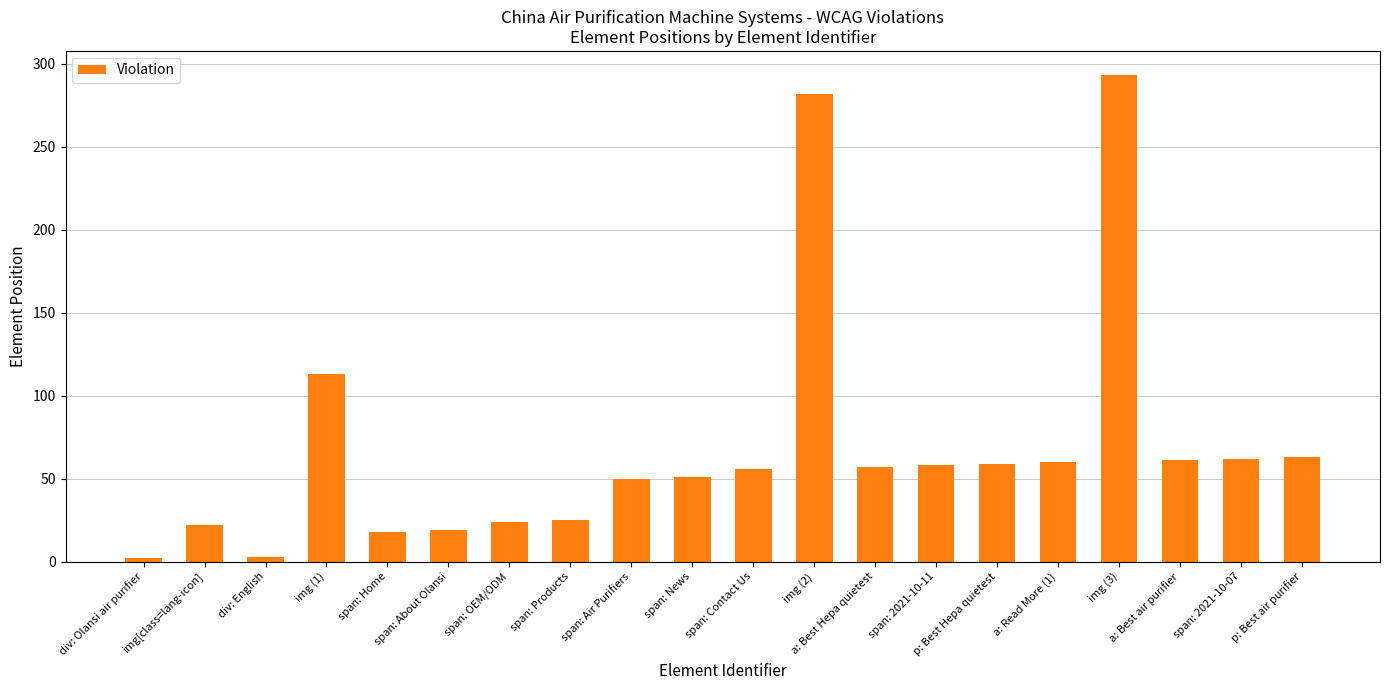

What is the greatest value displayed?

293